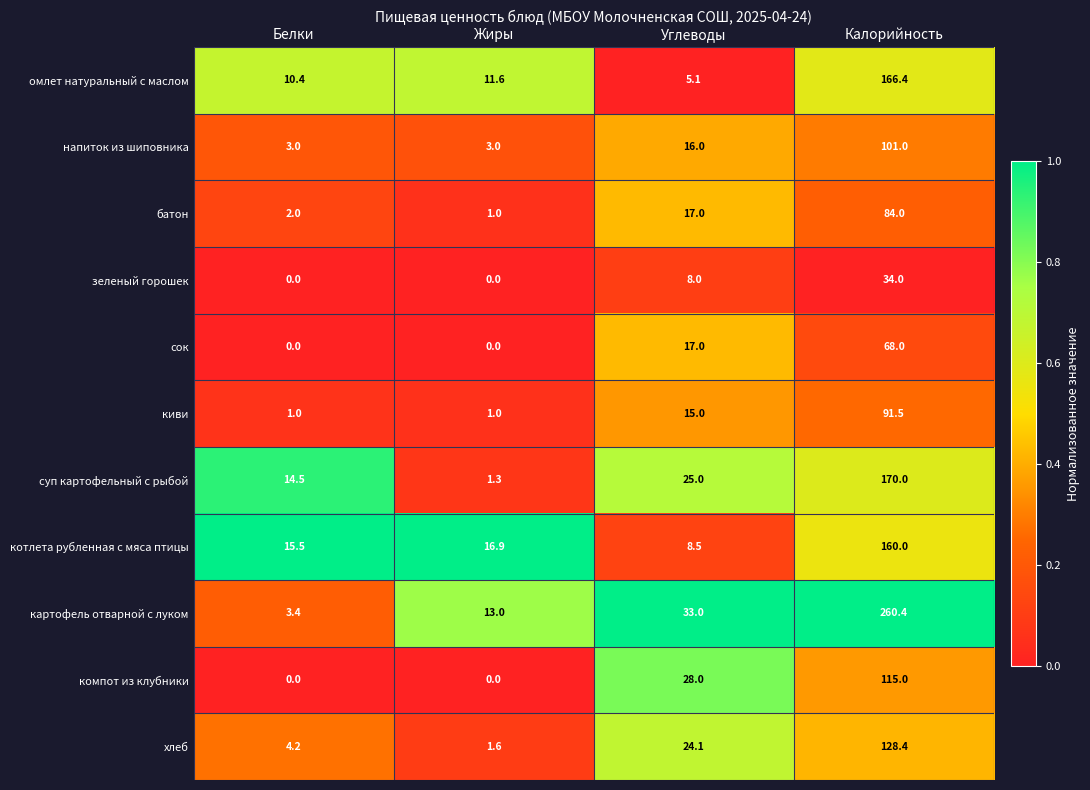

What is the highest value of the картофель отварной с луком series?

260.4